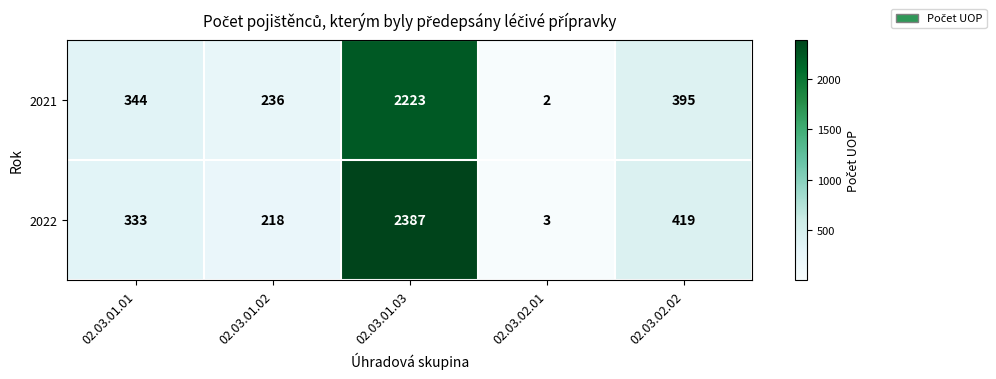

Is it true that 2022 equals 5 at 02.03.02.01?

False